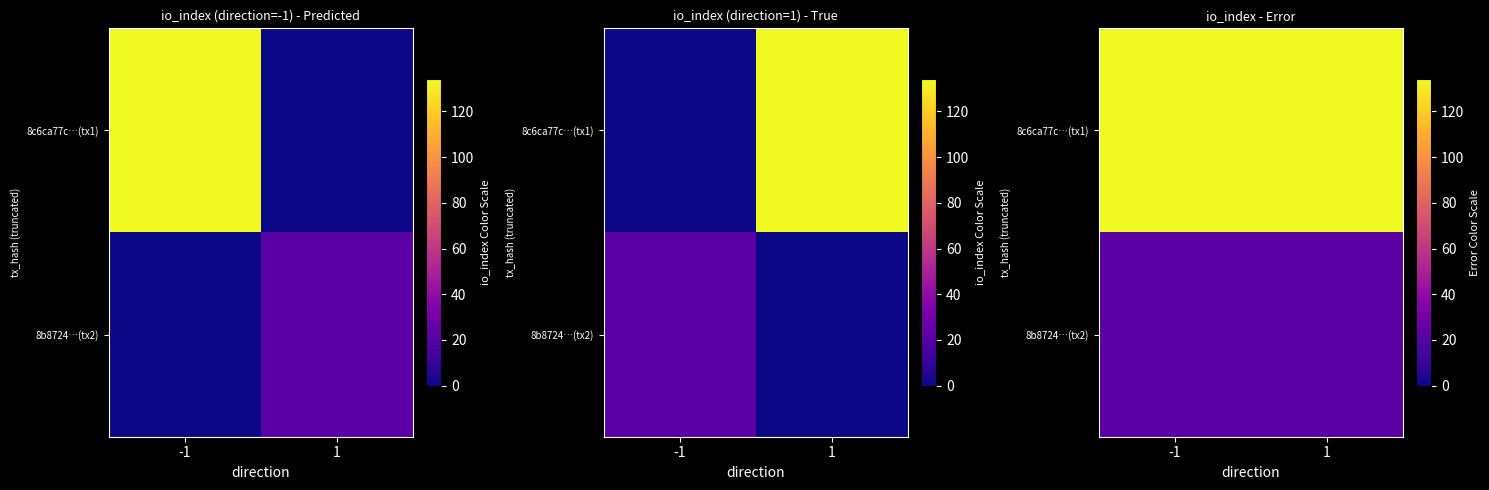

What is the sum of all 8b8724…(tx2) values?

42